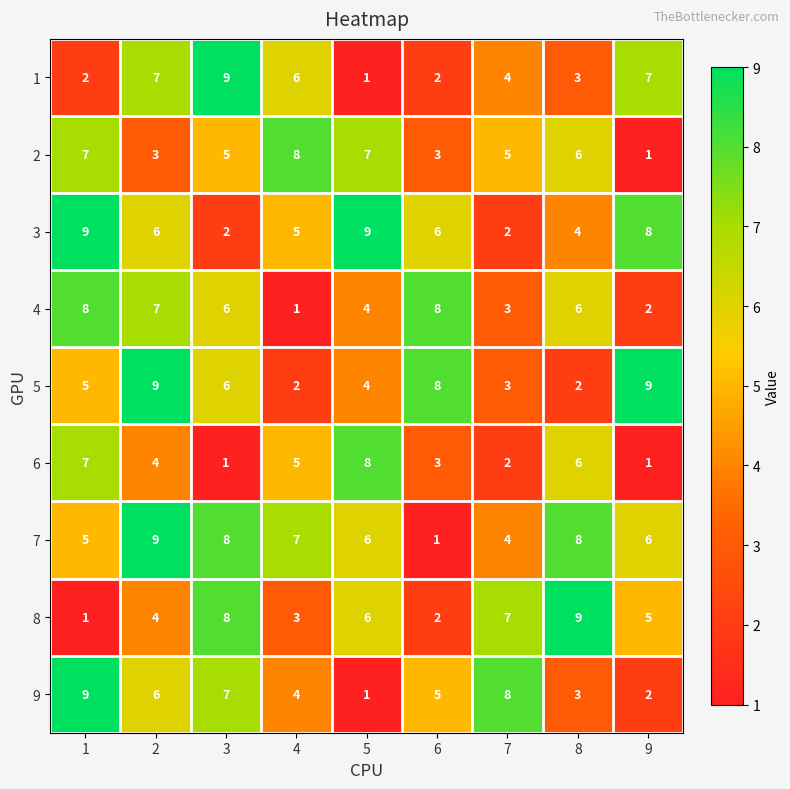

What is the total value across all series at 8?

47